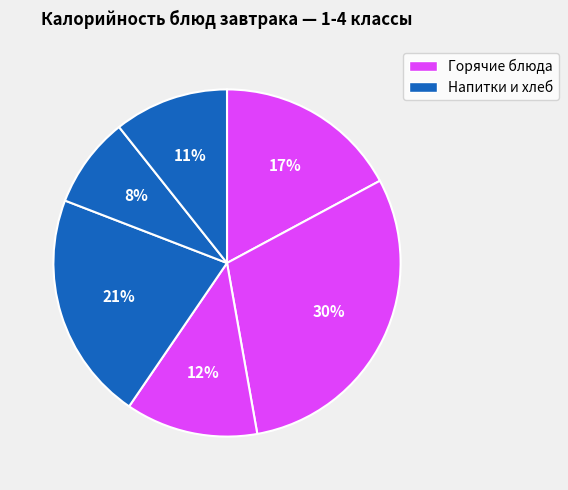

Count the number of slices in the pie.

6